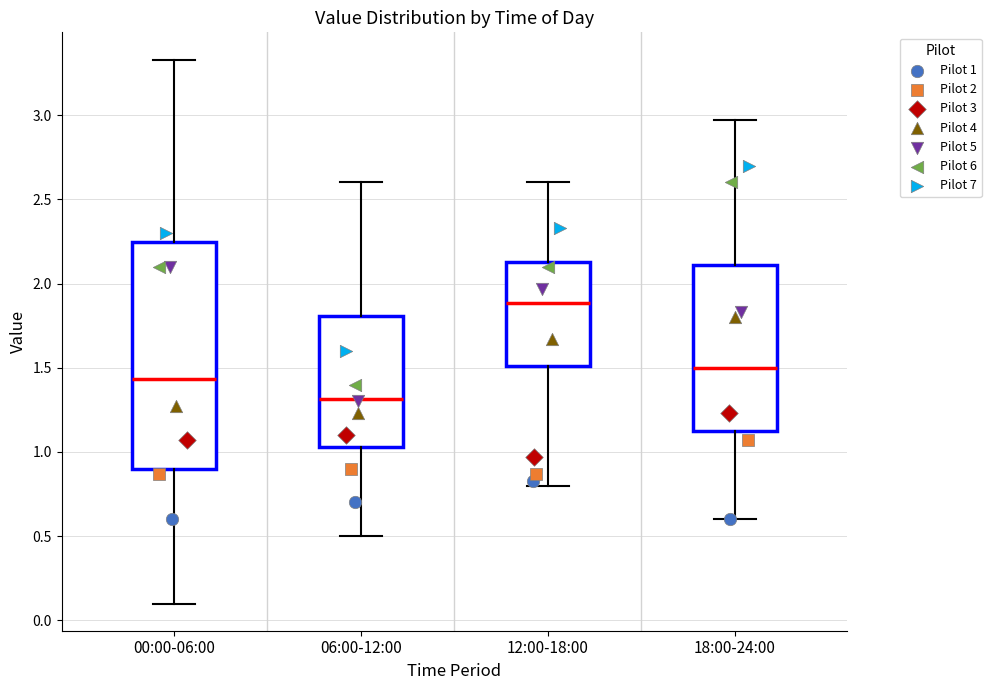

Which box is the tallest, from its lower edge to its upper edge?

00:00-06:00